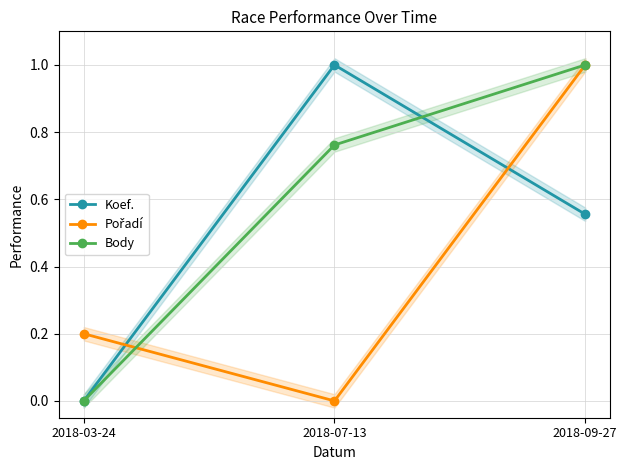

Count the Body values in the range 0 to 1.

3